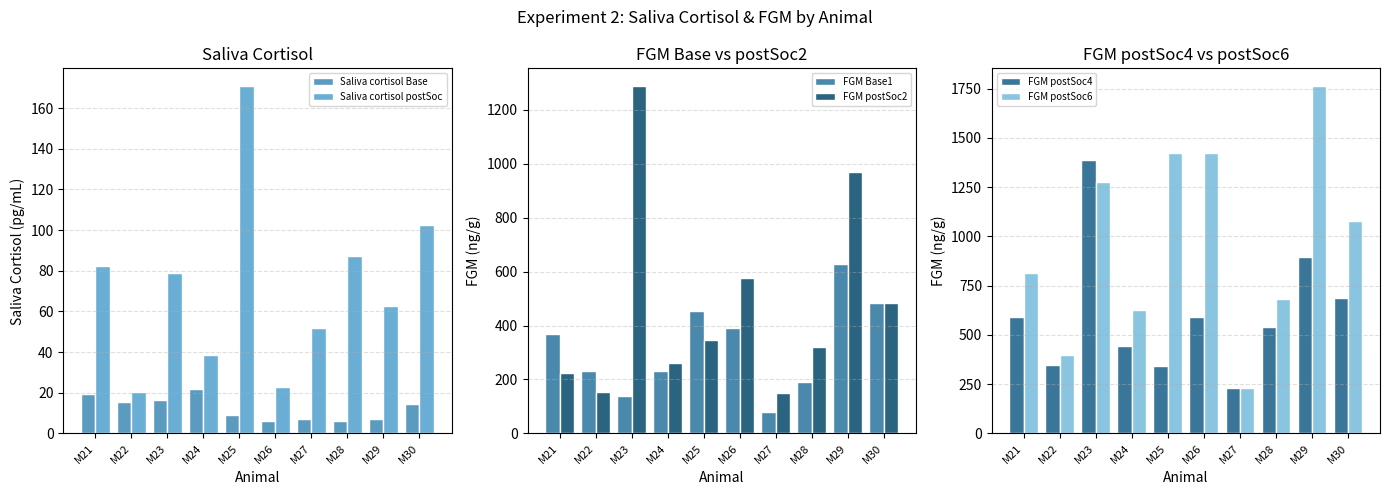

Reading left to right, extract all data points from this chart.

Saliva cortisol Base: 19.4	15.5	16.5	21.9	9.2	6.0	7.0	6.2	7.0	14.5
Saliva cortisol postSoc: 82.5	20.5	79.0	38.4	171.0	22.6	52.0	87.5	62.5	102.4
FGM Base1: 368.6	232.6	139.7	231.4	452.2	389.3	78.1	189.2	626.3	485.1
FGM postSoc2: 223.3	151.8	1288.6	261.3	347.3	576.6	149.6	319.1	969.4	485.1
FGM postSoc4: 588.5	348.9	1388.9	444.0	343.8	591.4	231.5	538.1	893.6	688.0
FGM postSoc6: 816.3	400.5	1275.7	624.9	1423.8	1423.8	229.1	681.1	1764.2	1077.8